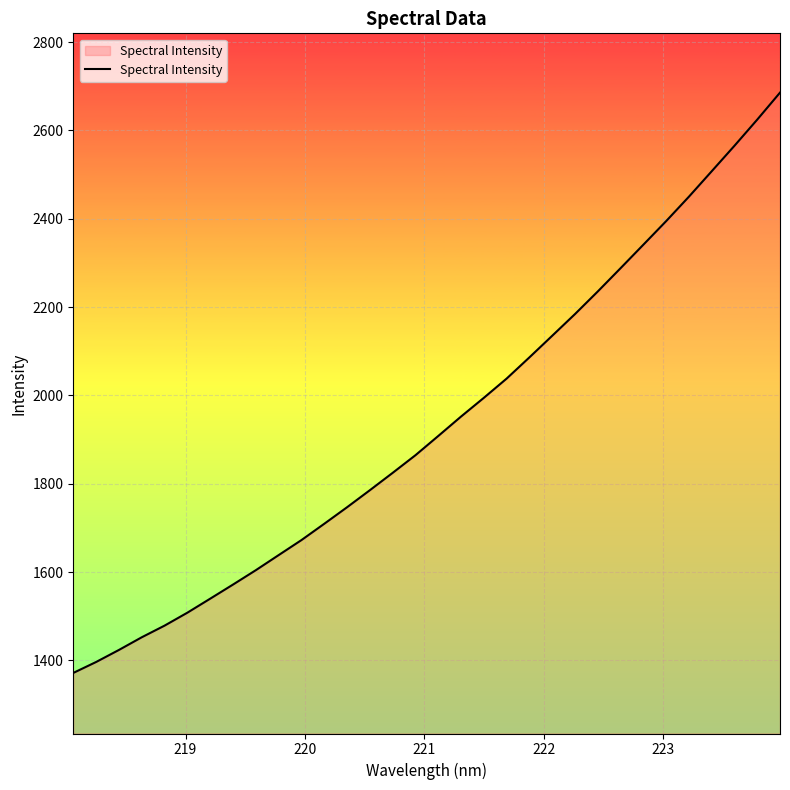

What is the maximum value shown in the chart?

2685.5